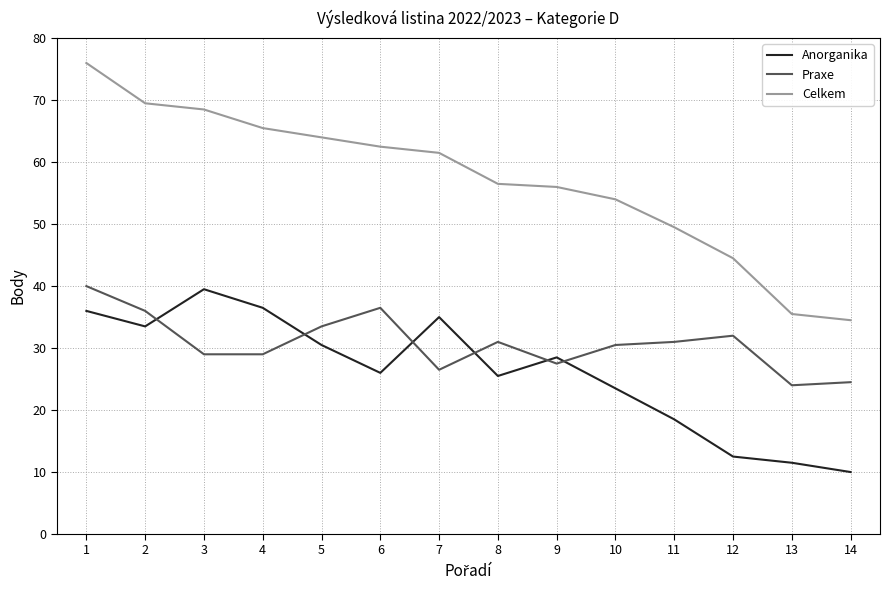

At which category is the sum across all series the highest?

1